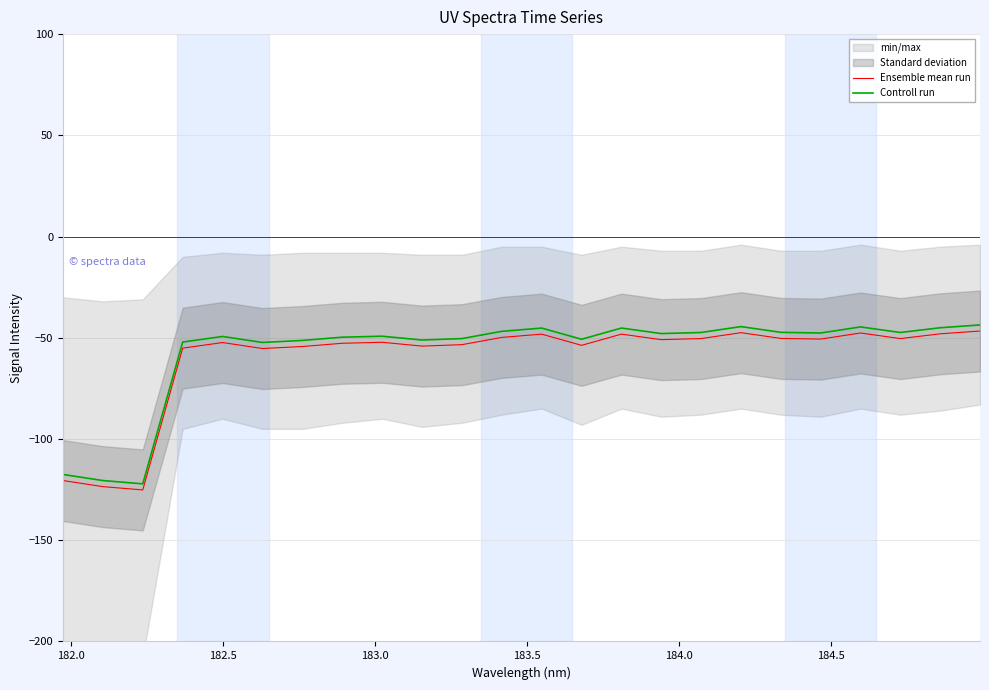

What is the difference between the highest and lowest values at 184.5?

3.0